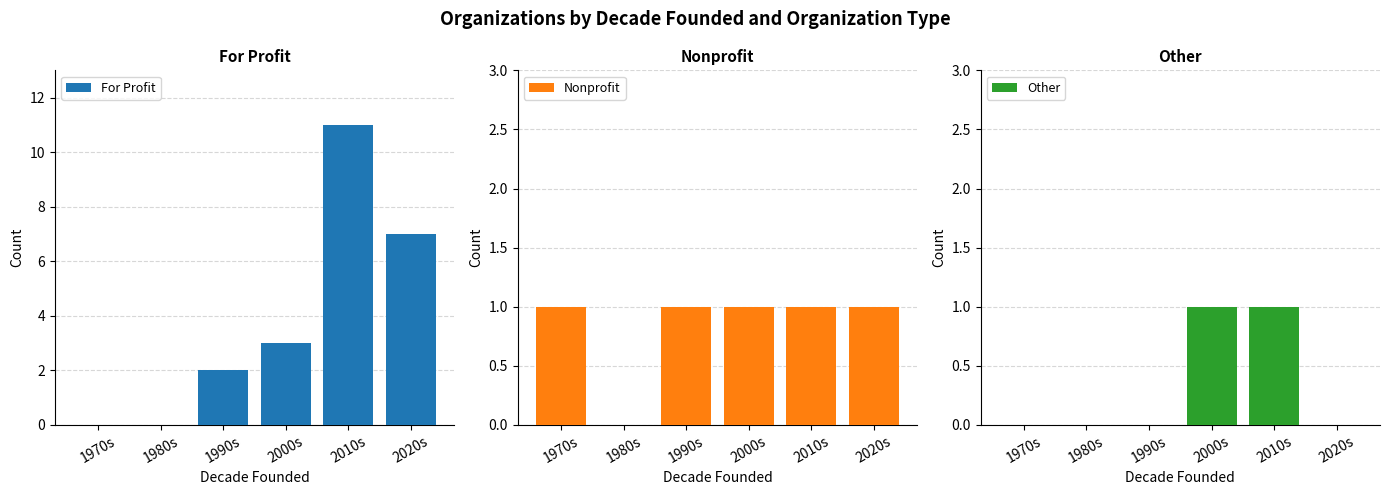

What is the difference between the second highest and second lowest values in the For Profit series?

7